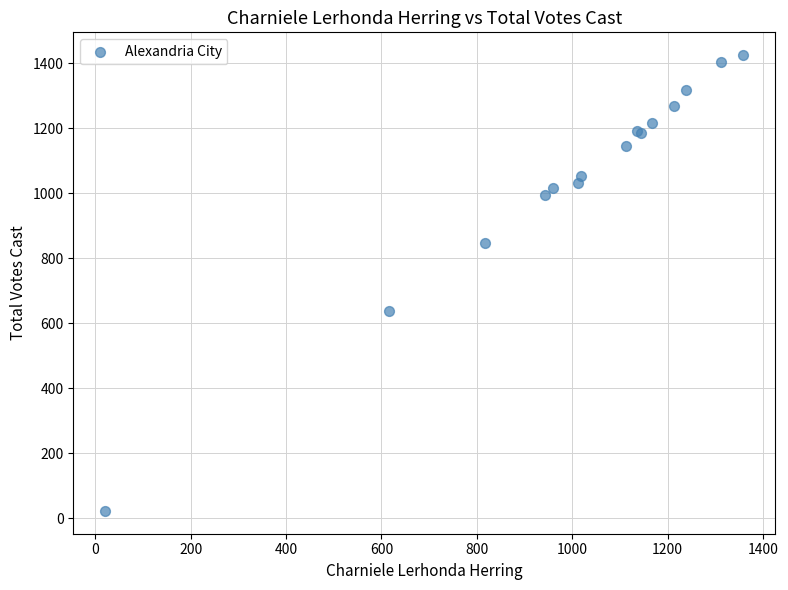

What Y value in the scatter plot is closest to 723?

637